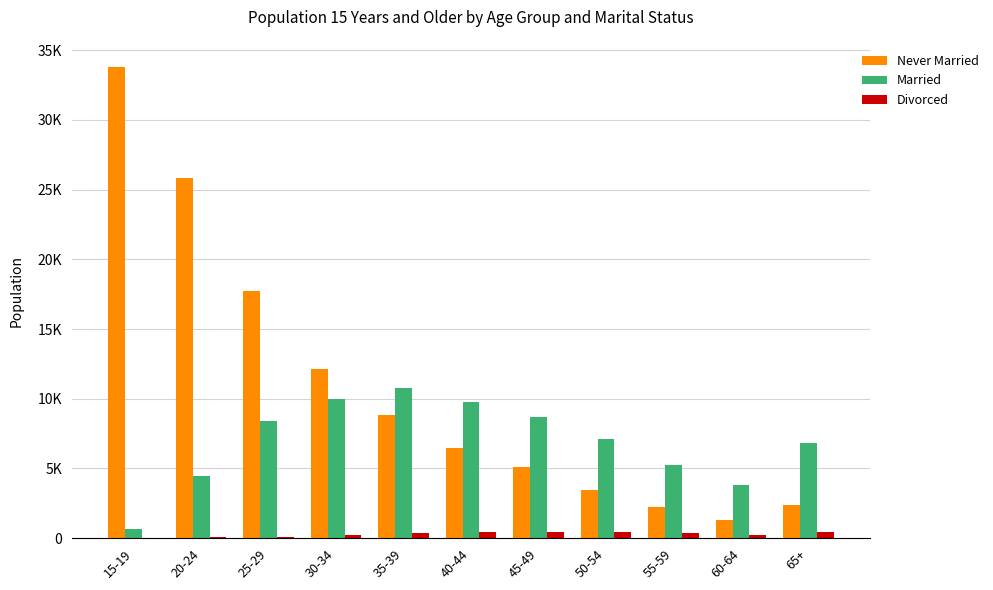

True or false: Never Married has a value of 1312 at 60-64.

True